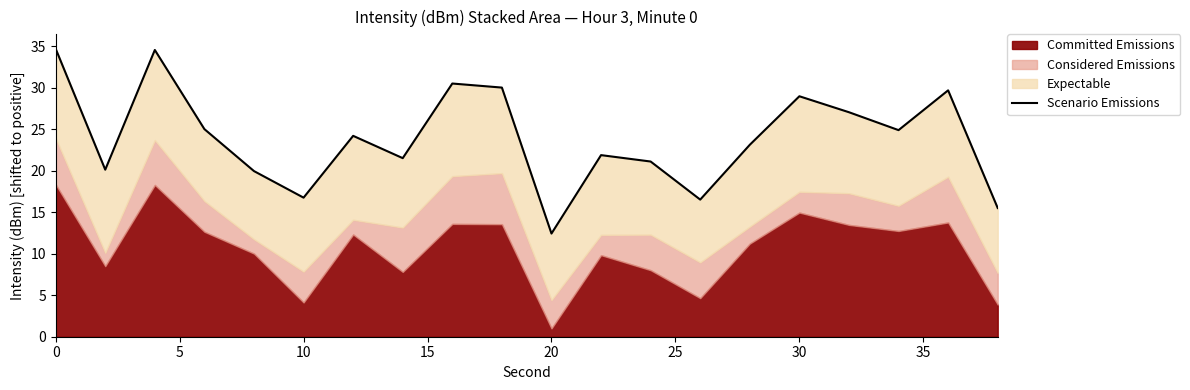

Does the chart display data point markers on the line(s)?

No